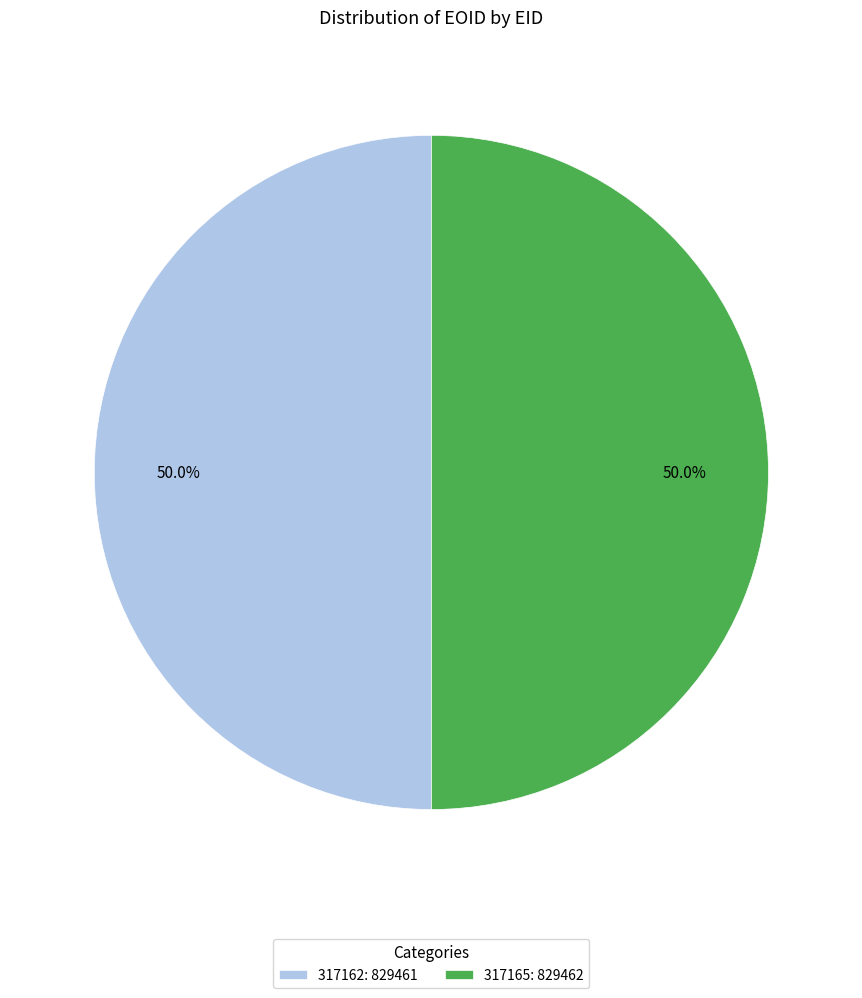

How much of the chart is everything except 317162: 829461?

50.0%